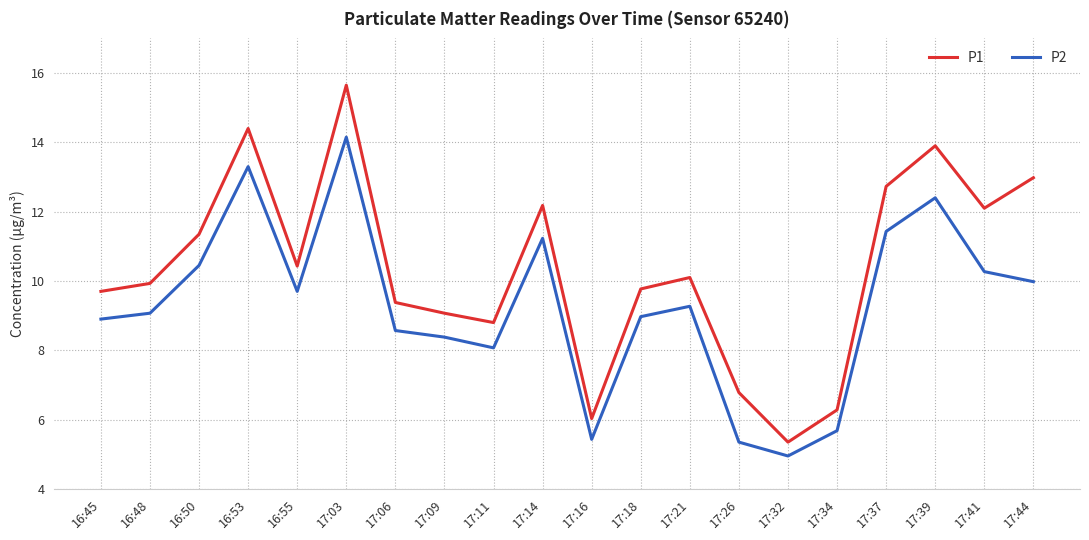

What is the difference between the P2 values at 16:45 and 17:39?

3.5